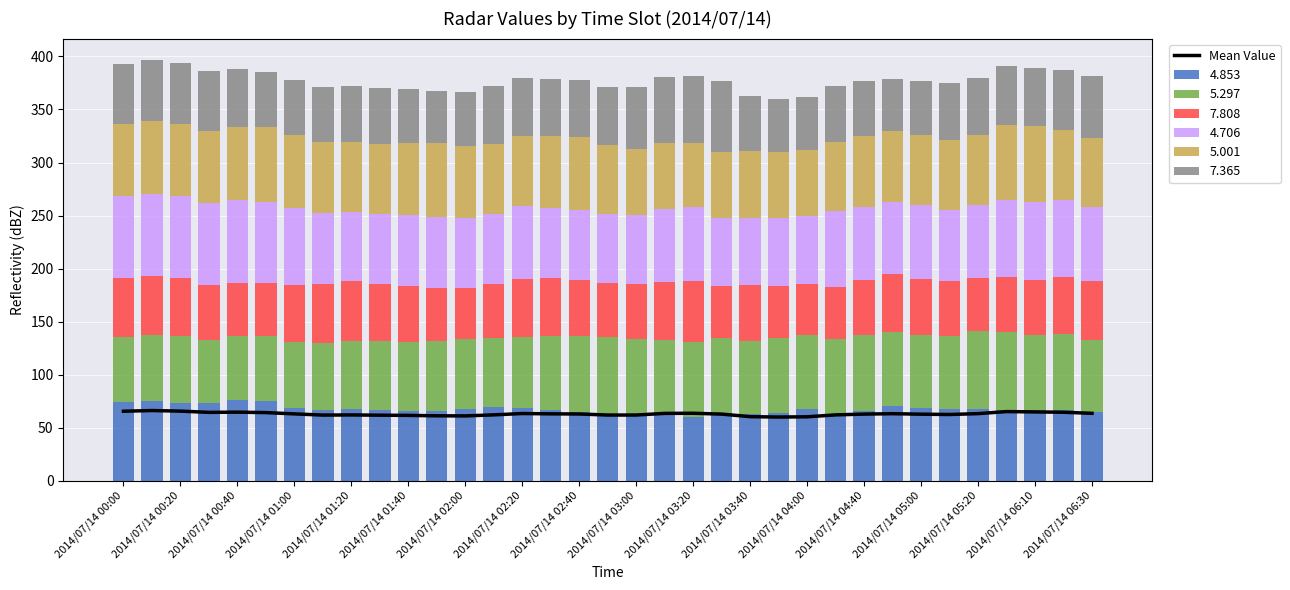

What position from the right is 19?

16